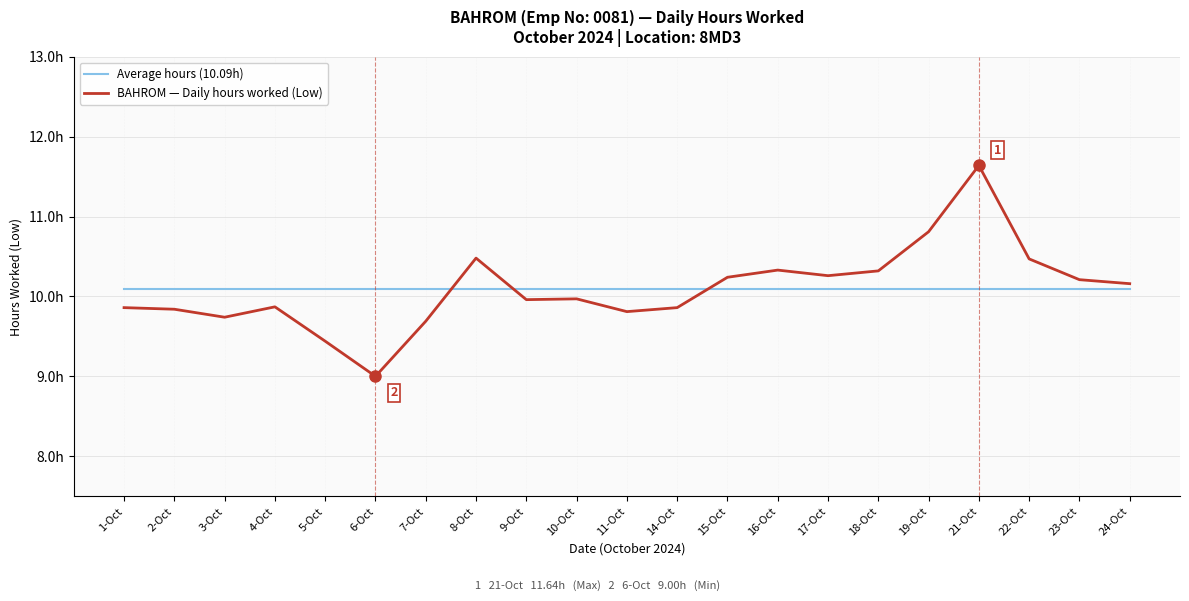

What are all the series names shown in the legend?

Average hours (10.09h), BAHROM — Daily hours worked (Low)